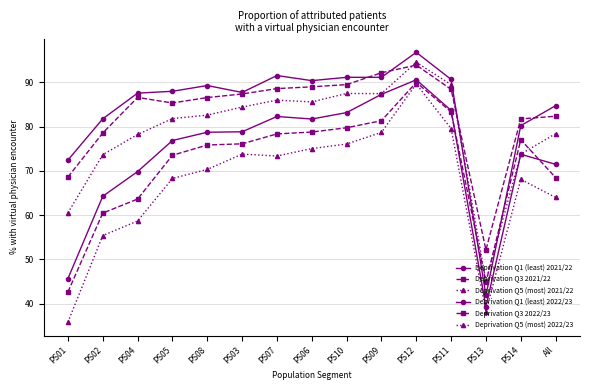

List the series in order of their peak value, highest first.

Deprivation Q1 (least) 2021/22, Deprivation Q5 (most) 2021/22, Deprivation Q3 2021/22, Deprivation Q1 (least) 2022/23, Deprivation Q3 2022/23, Deprivation Q5 (most) 2022/23